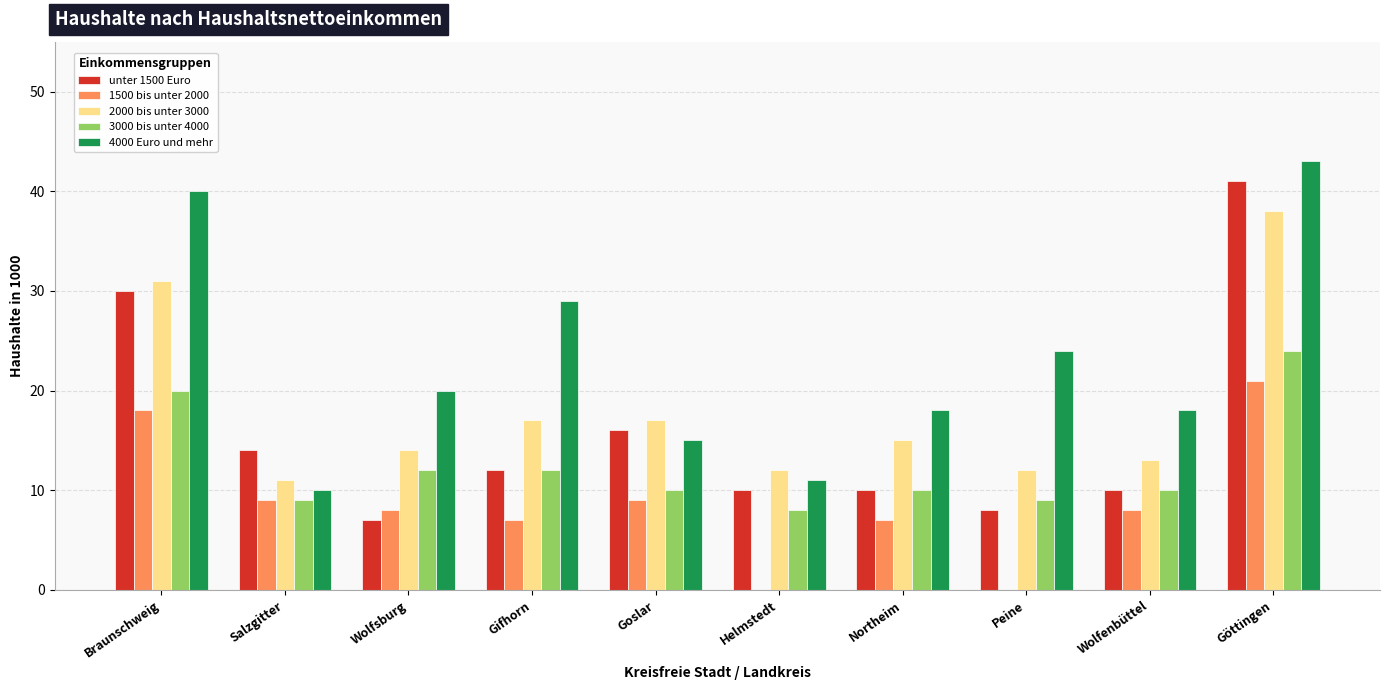

What is the lowest value of the 3000 bis unter 4000 series?

8